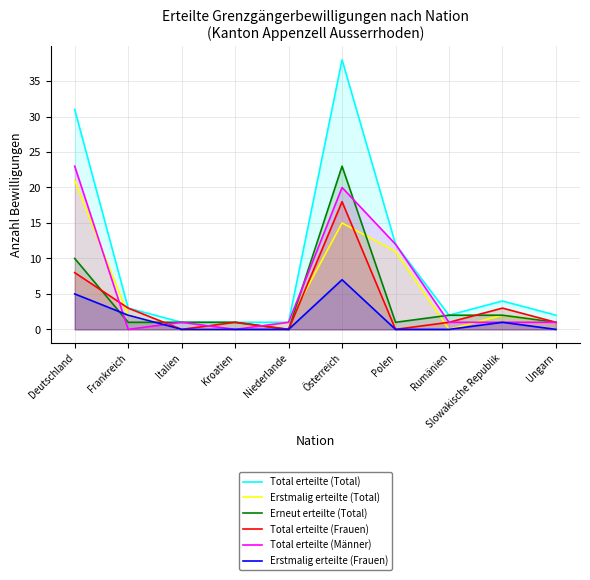

What is the difference between the Erstmalig erteilte (Total) values at Österreich and Italien?

15